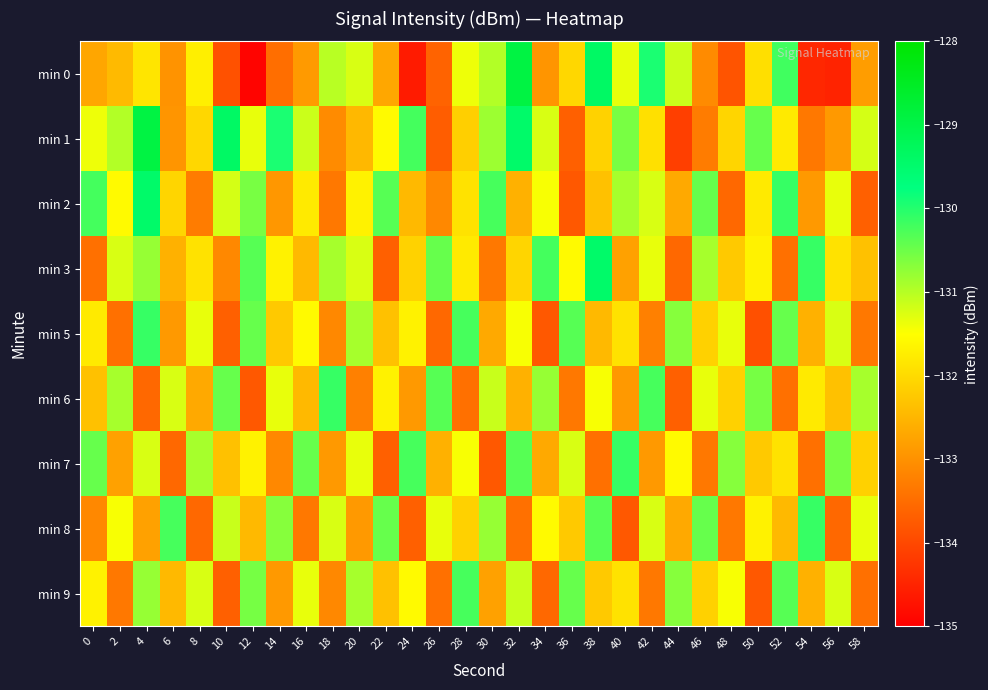

Rank the series at 2 from highest to lowest value.

min 6, min 1, min 3, min 8, min 2, min 0, min 7, min 9, min 5